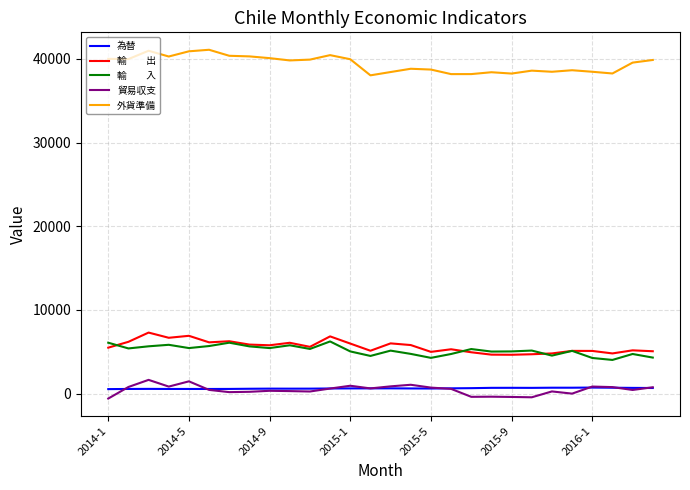

What is the maximum value shown in the chart?

41087.6